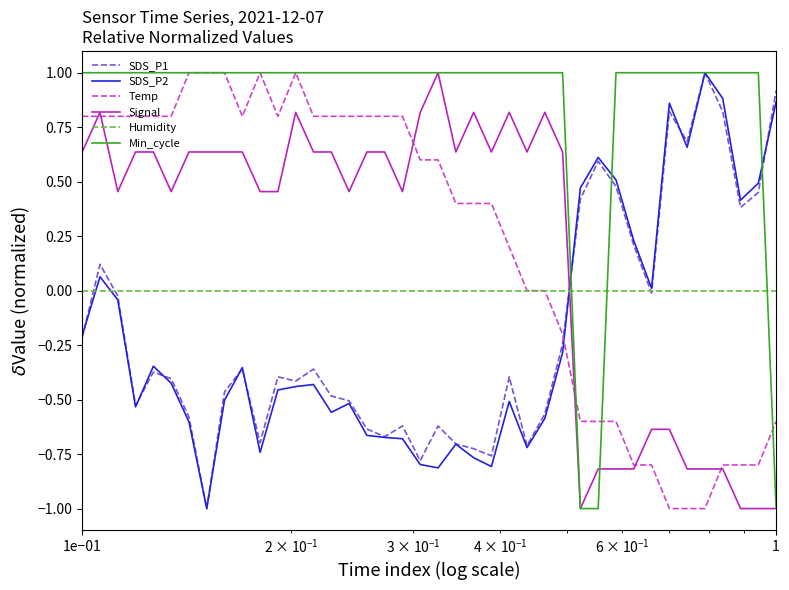

How many times do Signal and SDS_P2 cross each other?

1